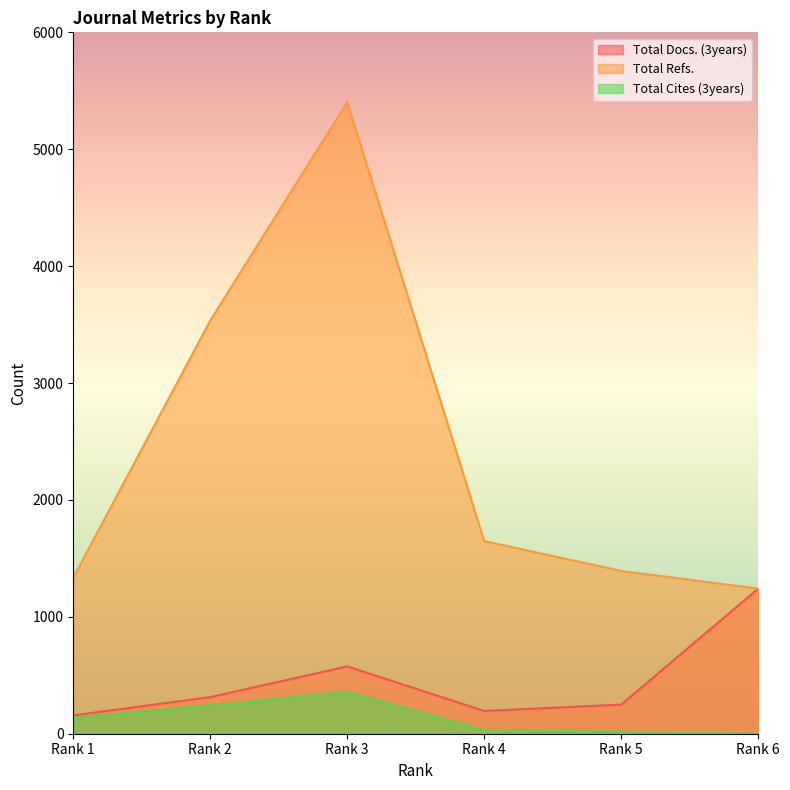

The Total Refs. series shows 1857 at Rank 6. True or false?

False